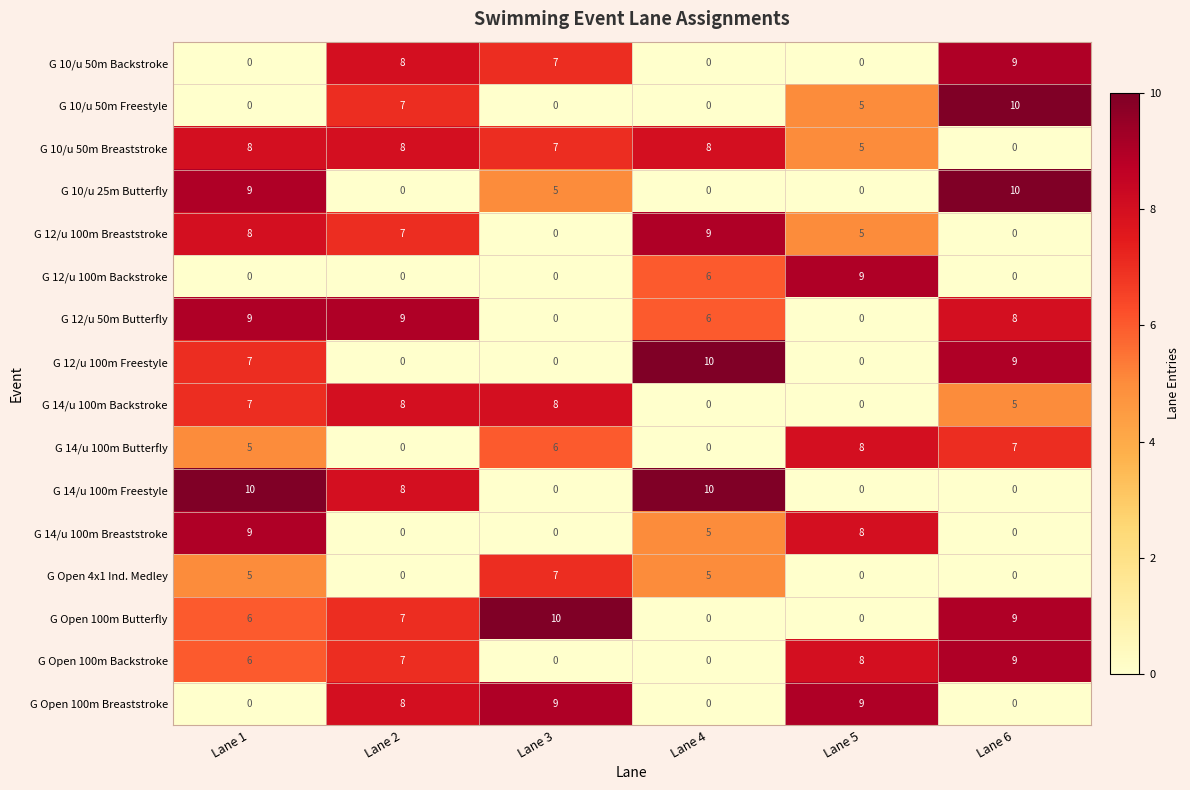

What is the spread (max minus min) of values at Lane 4?

10